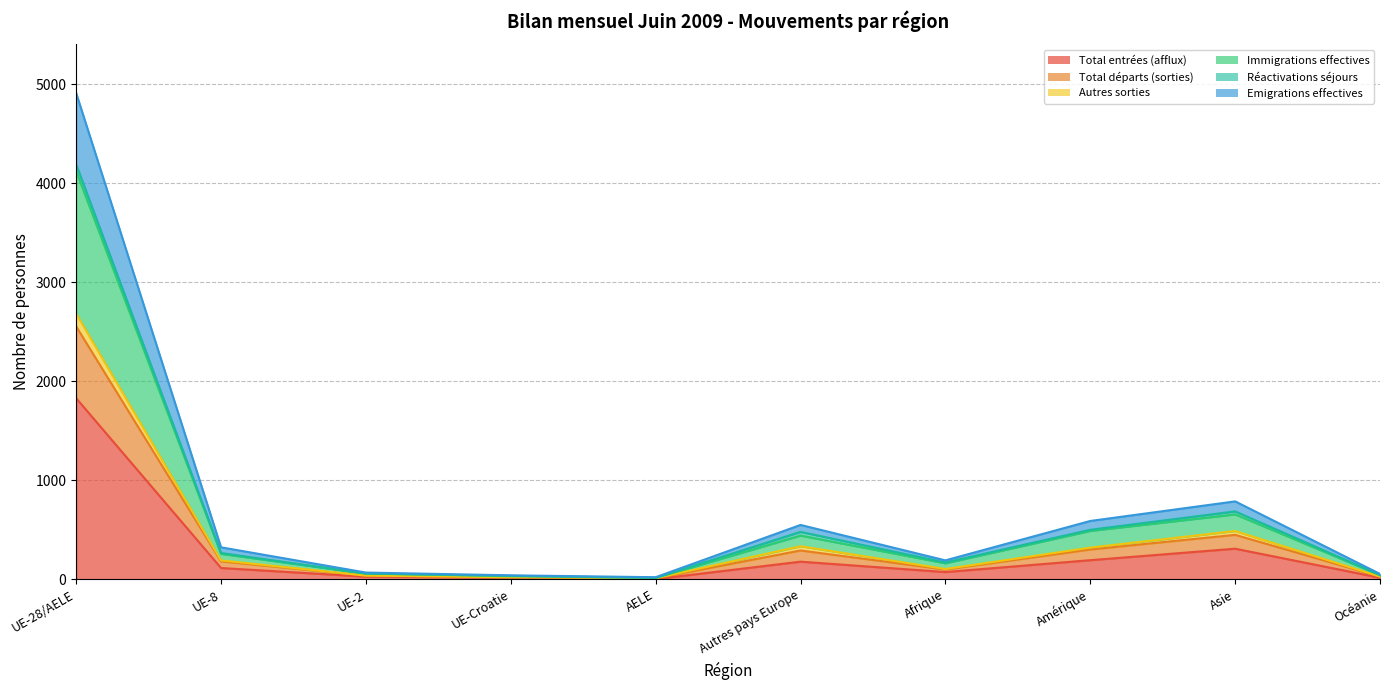

True or false: Total entrées (afflux) has more than 0 interior local peaks.

True